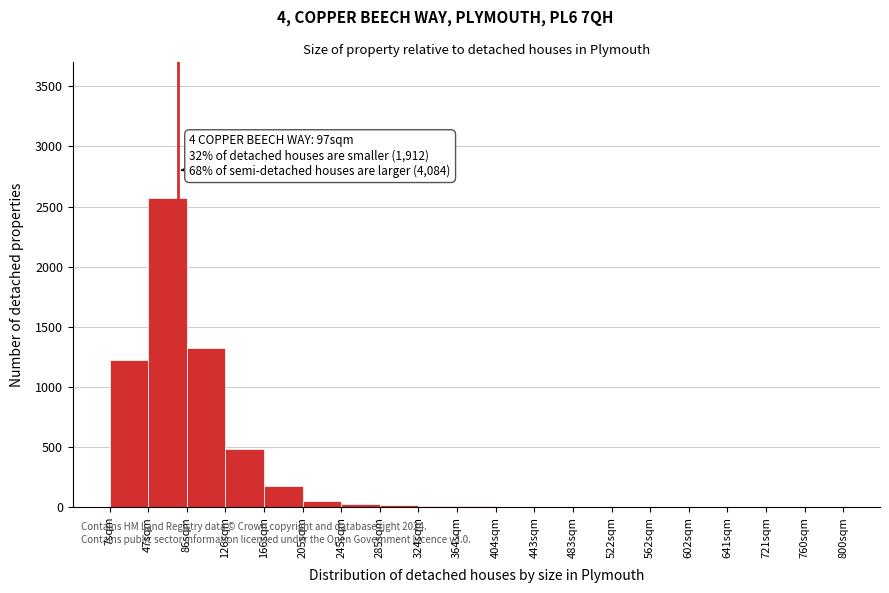

What is the sum of all values?

5913